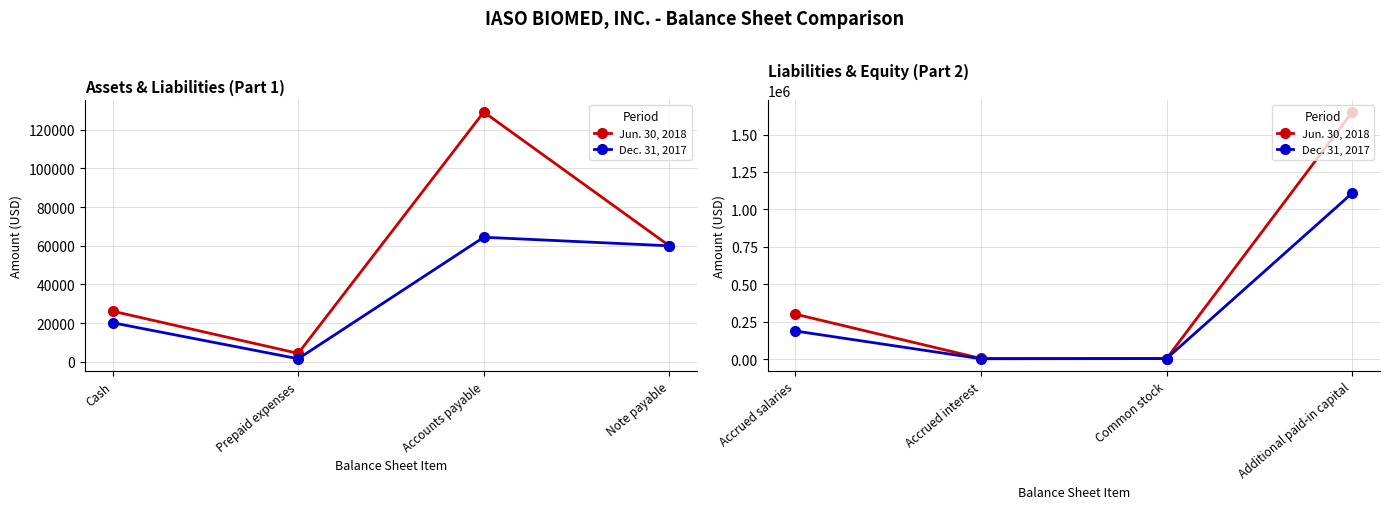

True or false: Dec. 31, 2017 and Jun. 30, 2018 cross at least once.

False